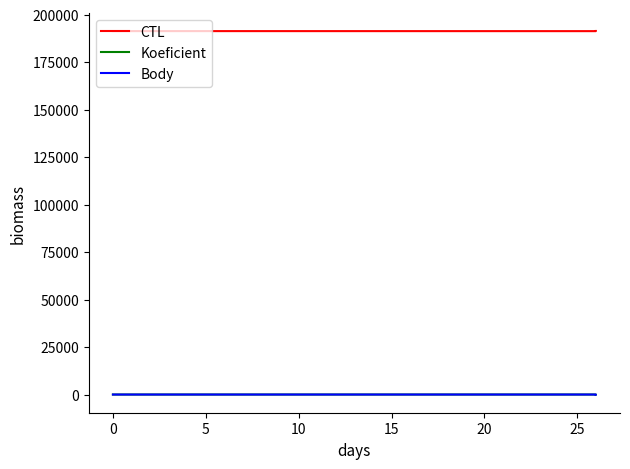

True or false: Body has a value of 12 at 0.

False